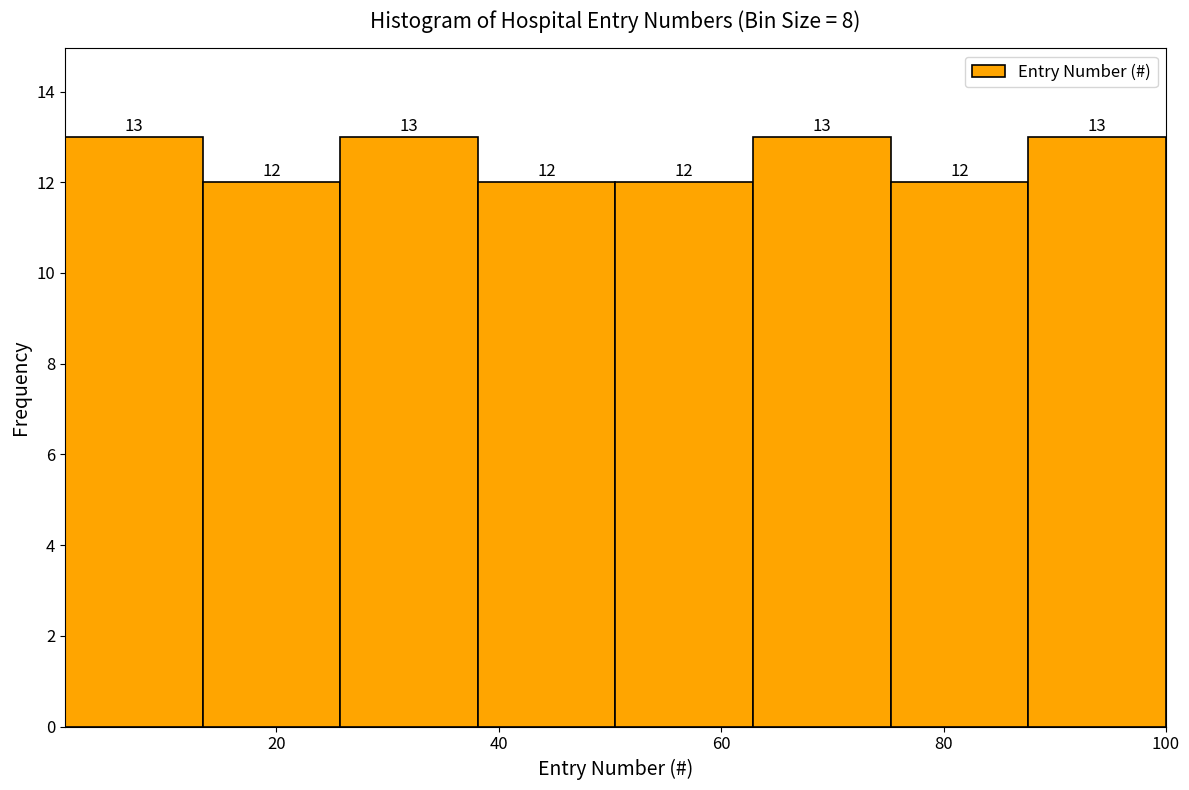

Reading left to right, transcribe this chart: for each bar, give the range it covers on the x-axis and its height. The bar edges are not printed on the chart, so give them approximately, as read against the axis.

2 to 14: 13
14 to 26: 12
26 to 38: 13
38 to 50: 12
50 to 62: 12
62 to 76: 13
76 to 88: 12
88 to 100: 13